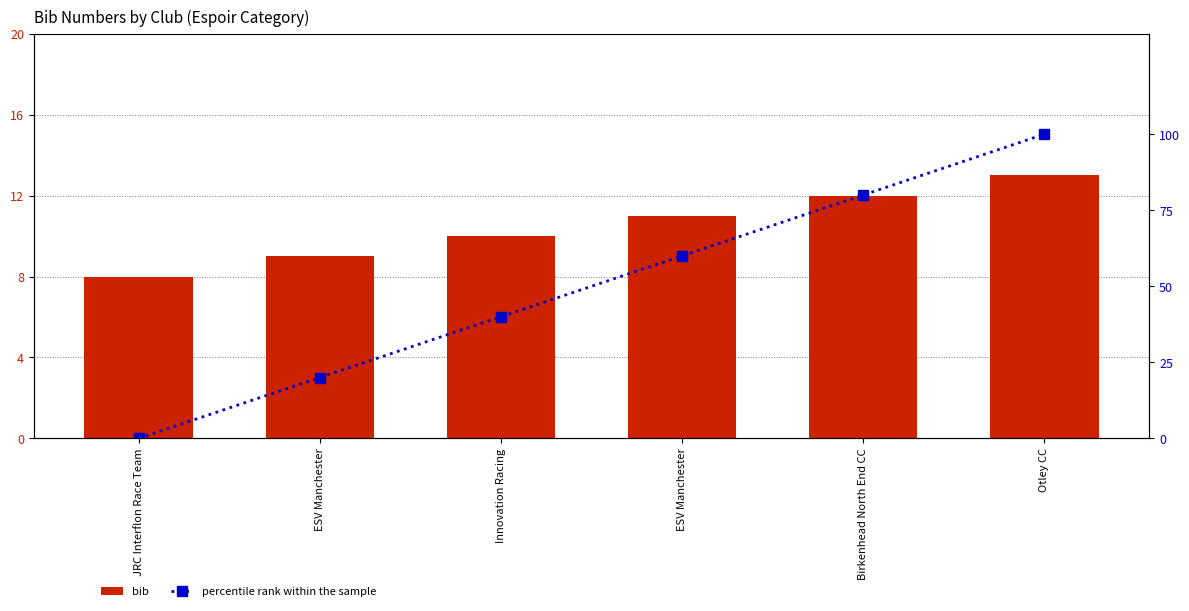

Which series changed the most between JRC Interflon Race Team and Otley CC?

percentile rank within the sample